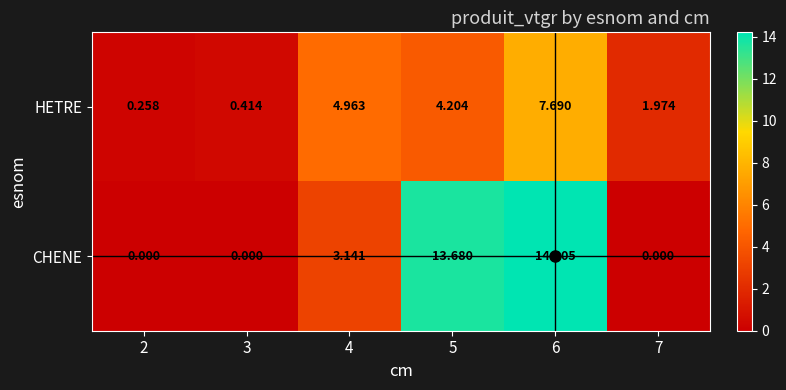

List the series in order of their overall mean, lowest first.

HETRE, CHENE